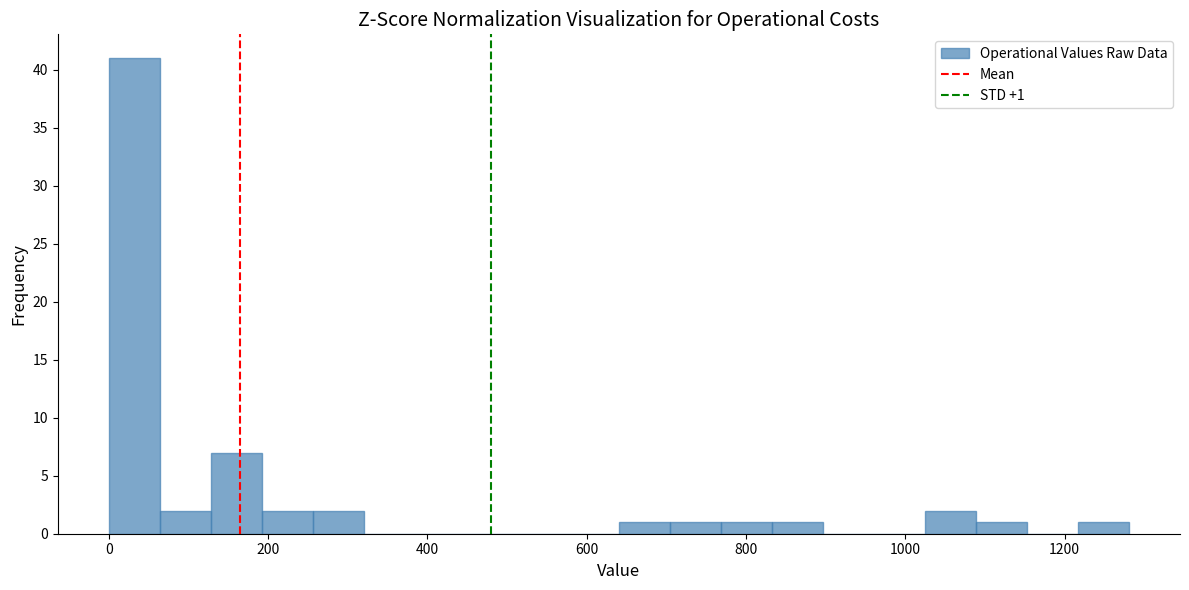

Around what value on the x-axis is the tallest bar? Give the approximate position of its centre, as read against the axis.

40